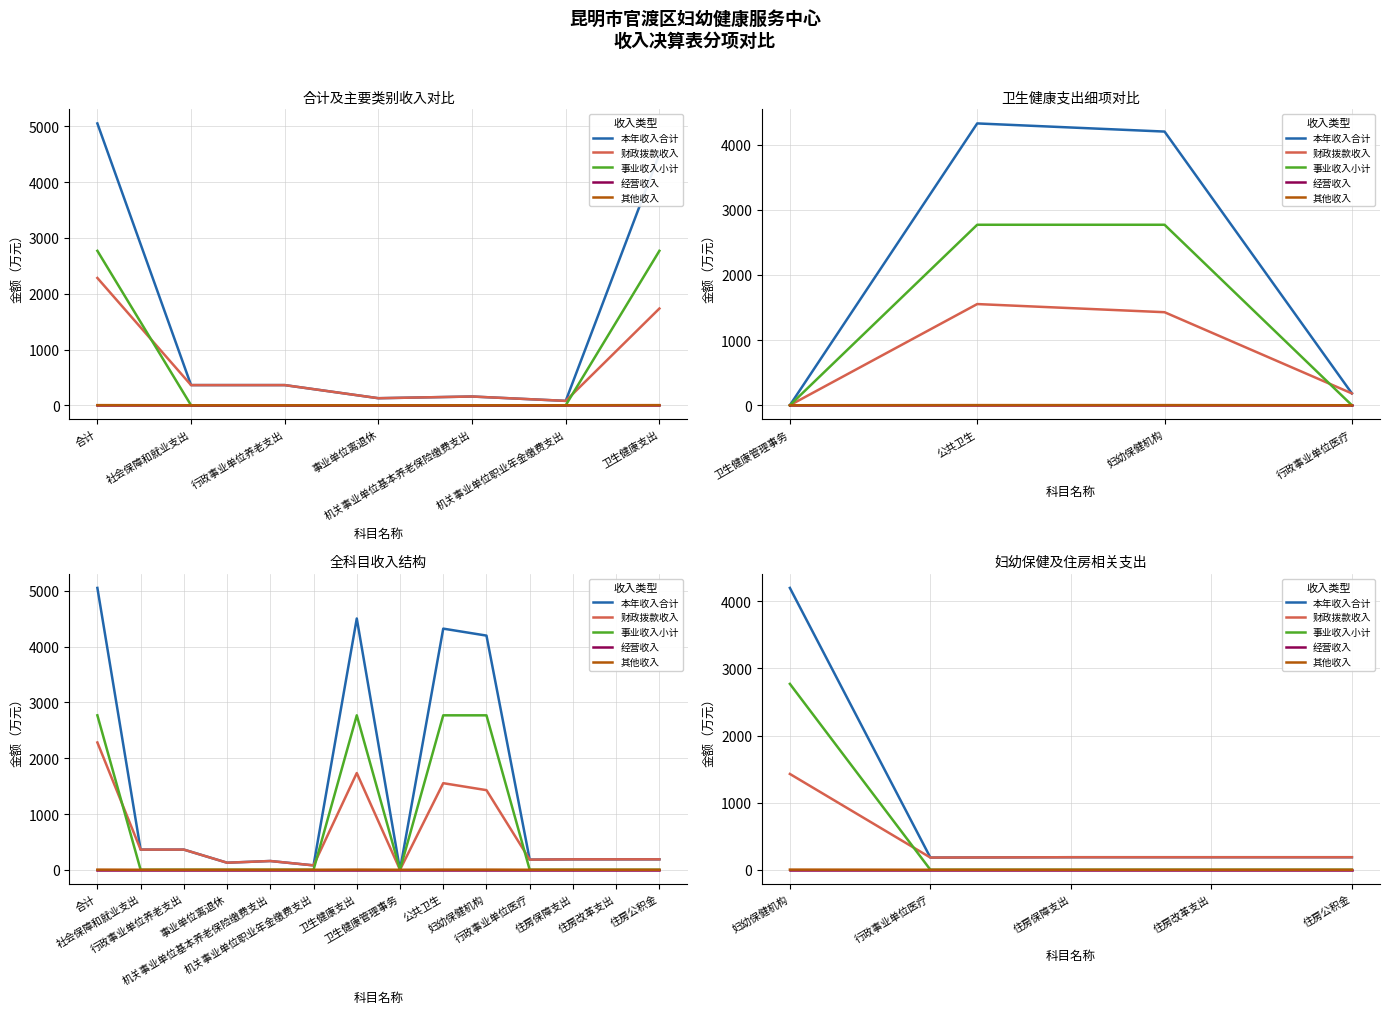

Is the value of 经营收入 at 住房公积金 greater than the value of 财政拨款收入 at 住房公积金?

No